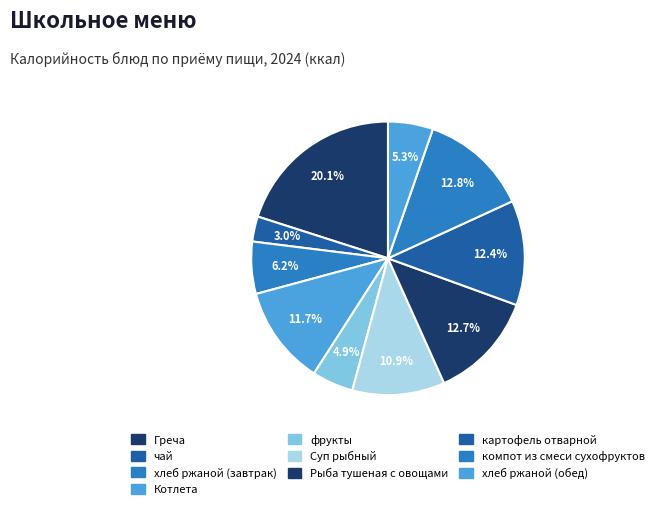

To the nearest percent, what is the difference between the Греча and Суп рыбный slice percentages?

9%